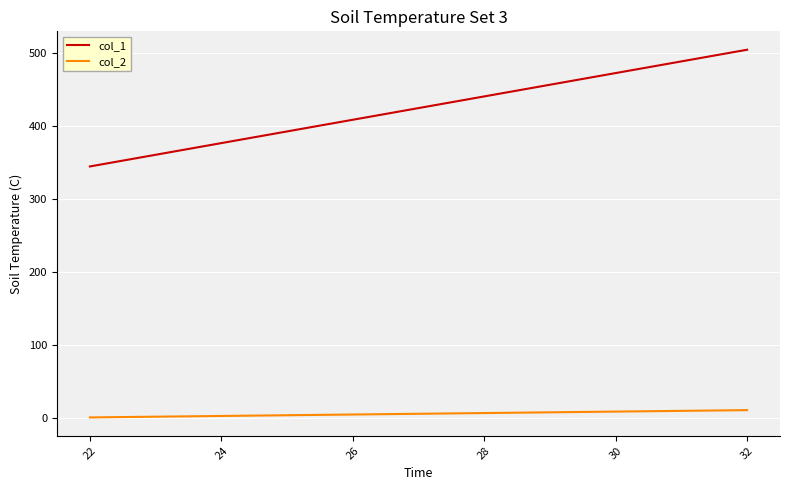

How many values in the col_2 series are below 6?

5